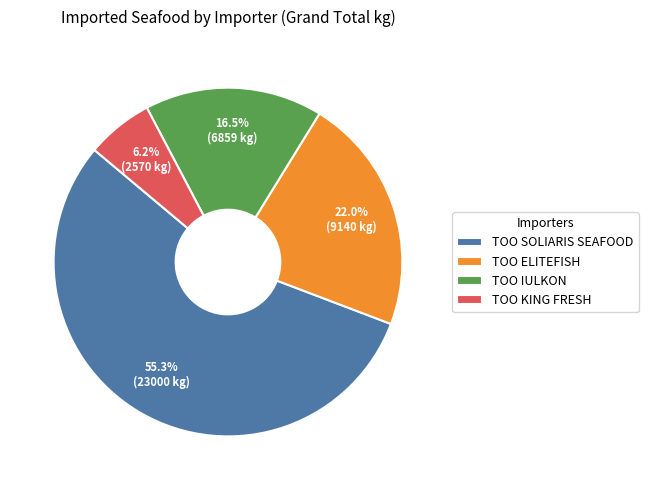

True or false: TOO SOLIARIS SEAFOOD accounts for 64% of the total.

False